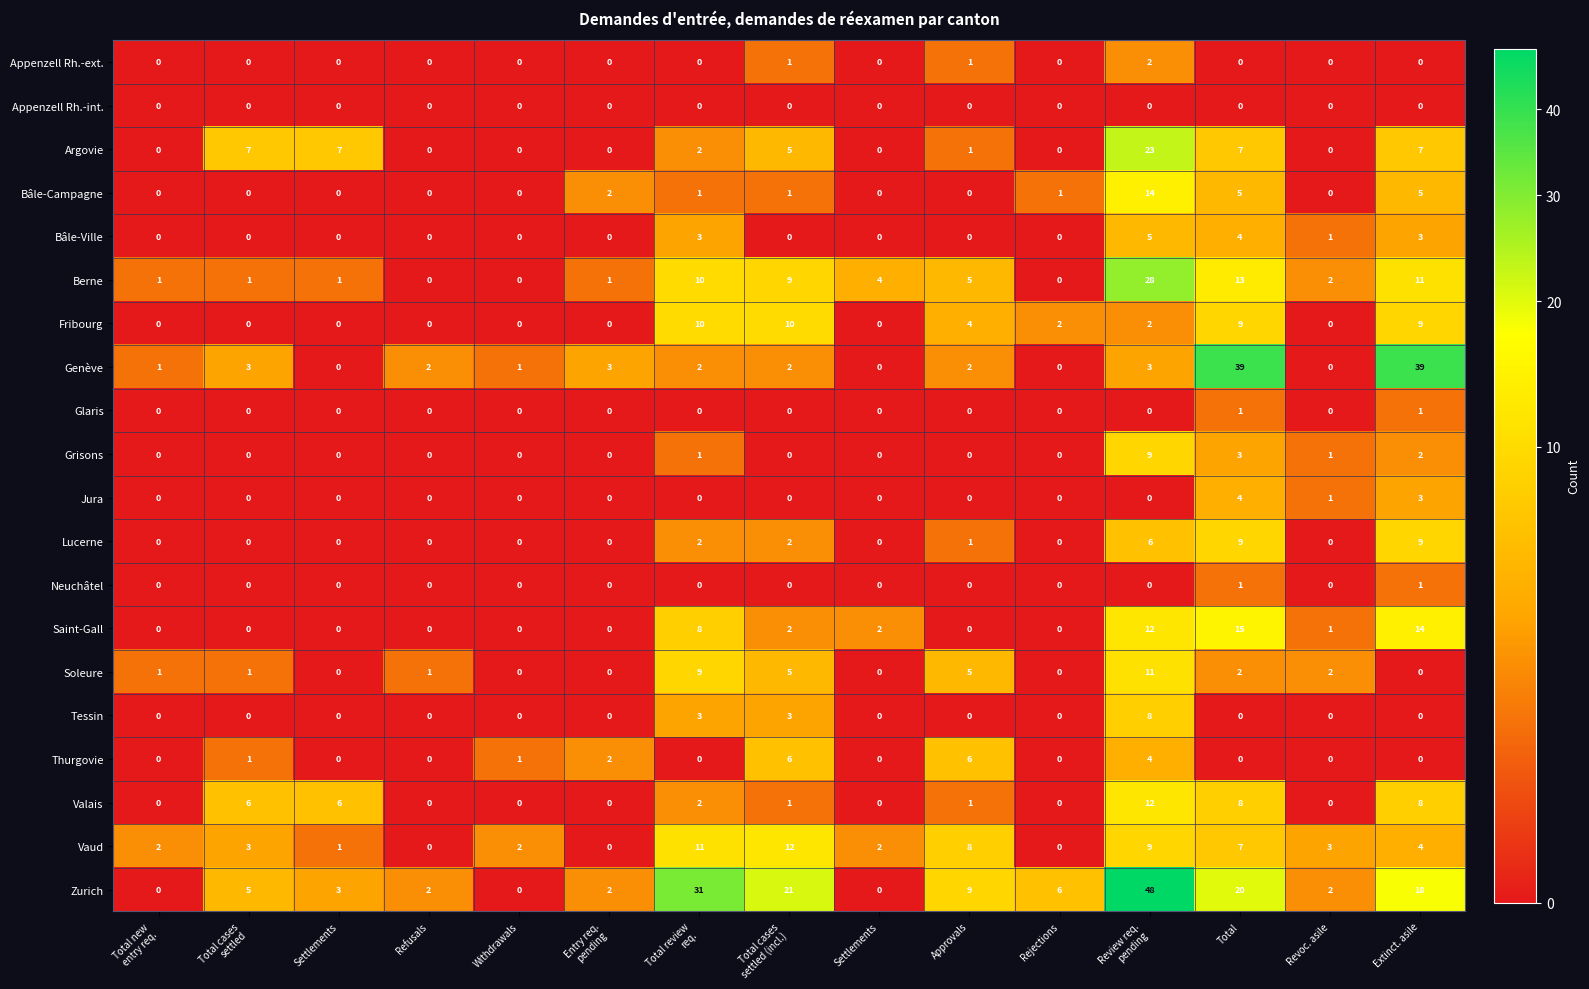

How many data points in Bâle-Campagne are above 0?

7